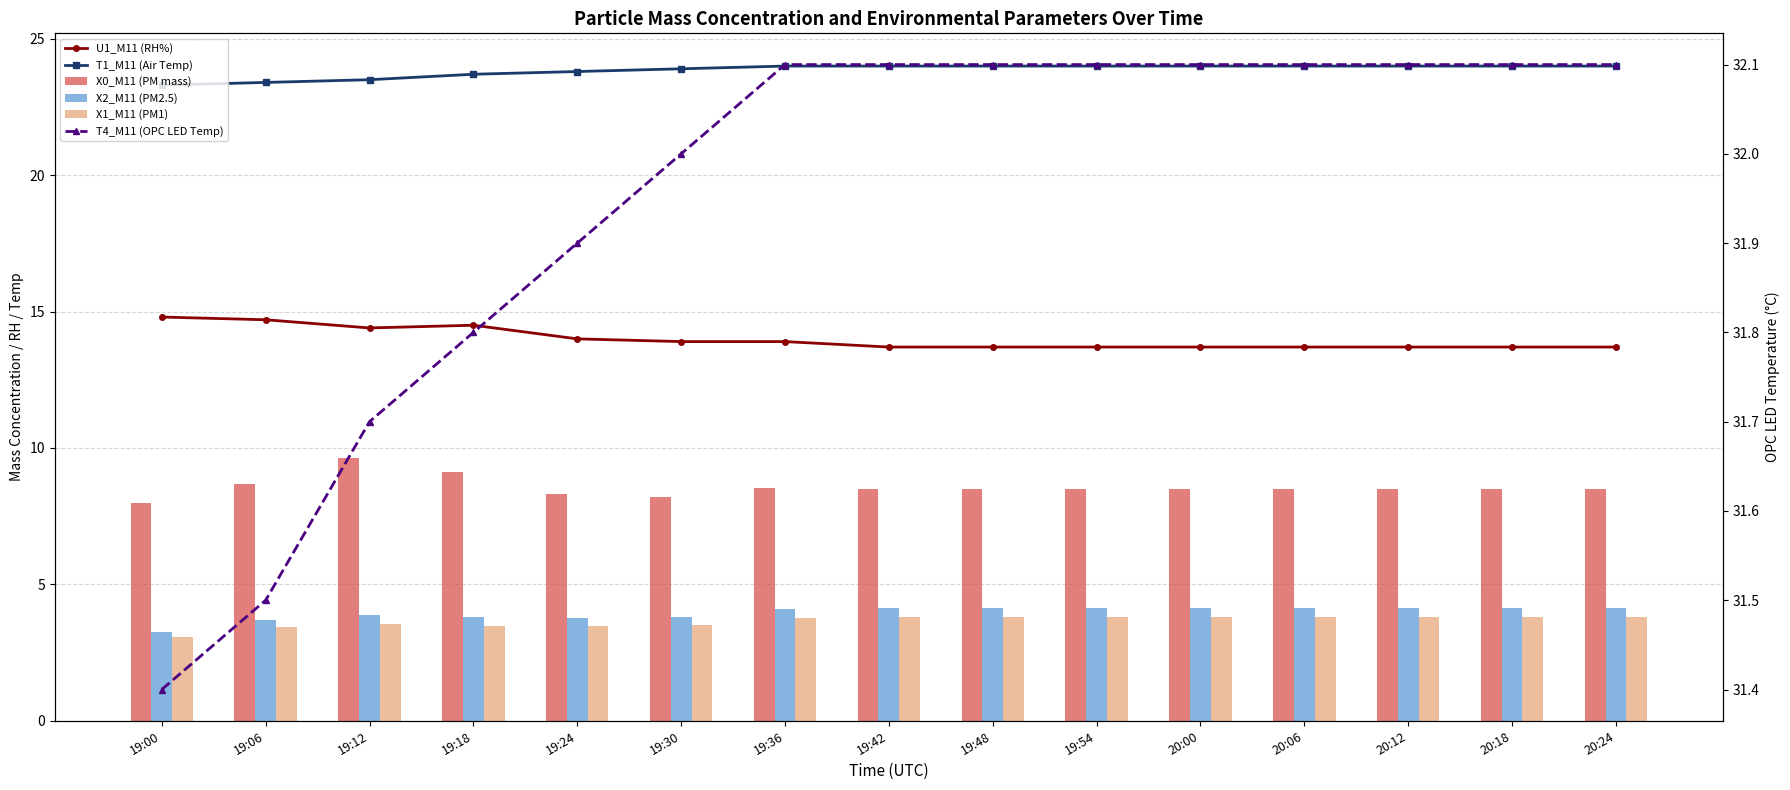

What value does the X2_M11 (PM2.5) series have at 19:06?

3.7